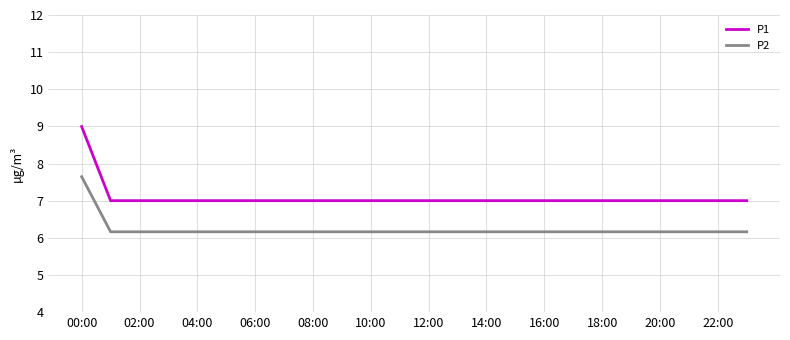

What is the difference between the maximum and minimum values in the P1 series?

2.0